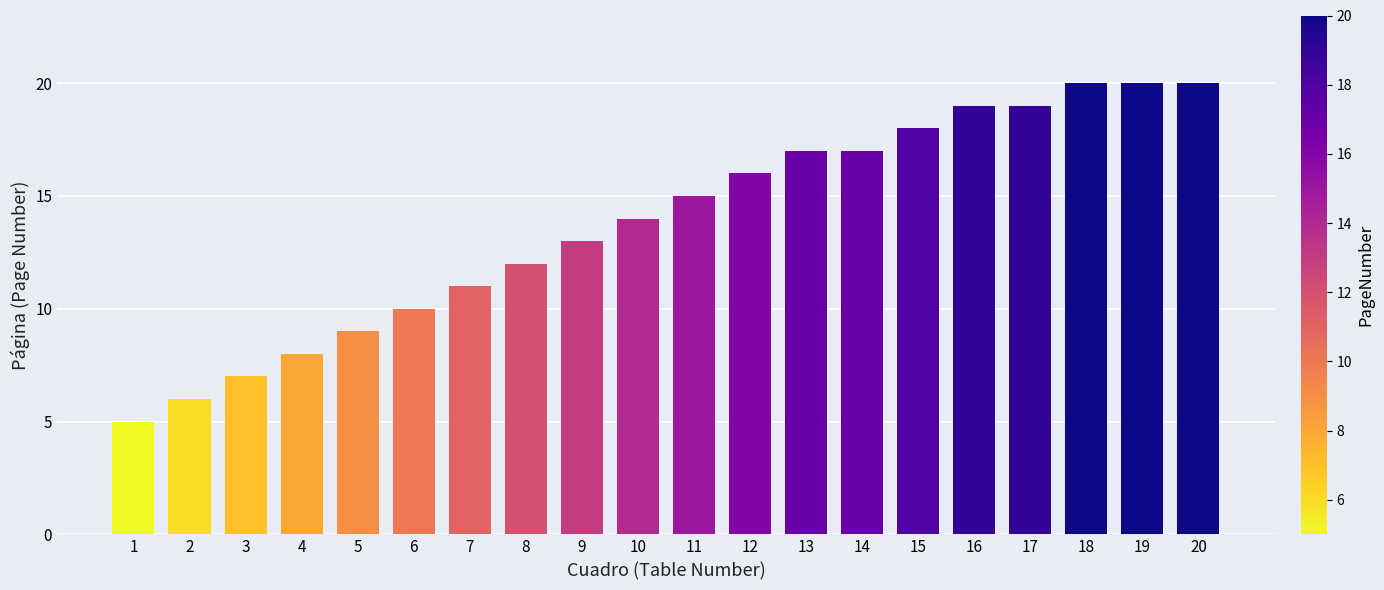

How many bars are there in total?

20